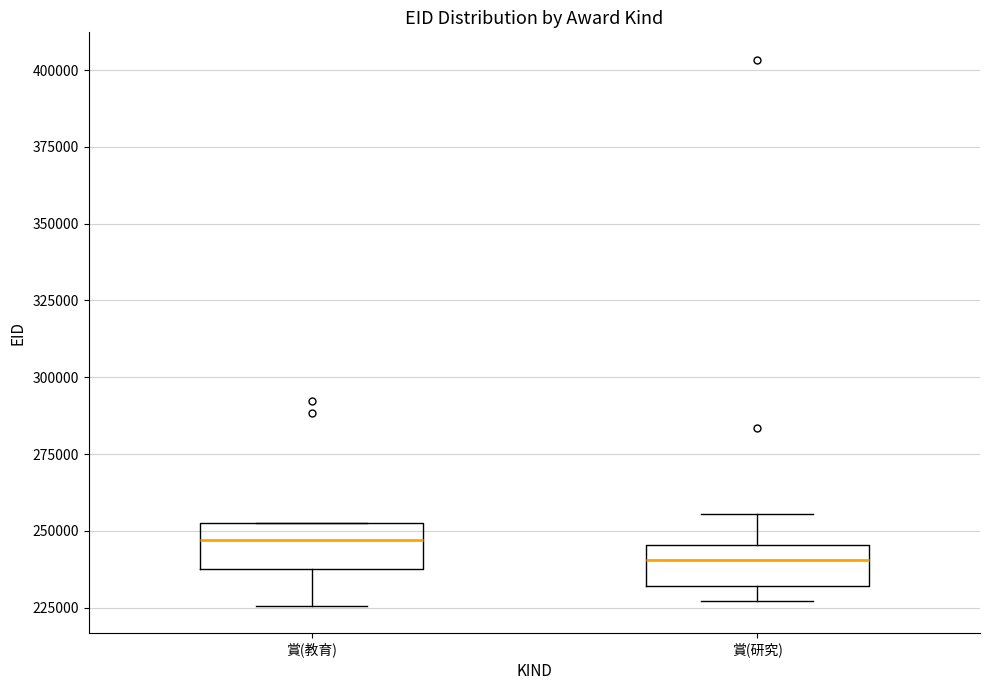

Reading left to right, transcribe this box plot: for each box, give where its median line is, the range the box spans, and where its two whiskers end, as read against the y-axis. The values are not printed on the chart, so give them approximately, as read against the axis.

賞(教育): median 245000, box 240000 to 250000, whiskers 225000 to 255000
賞(研究): median 240000, box 230000 to 245000, whiskers 225000 to 255000